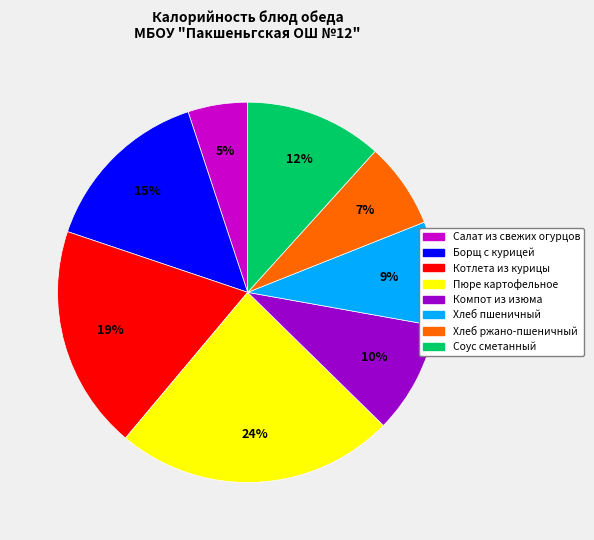

Is it true that Борщ с курицей is 1% of the pie?

False